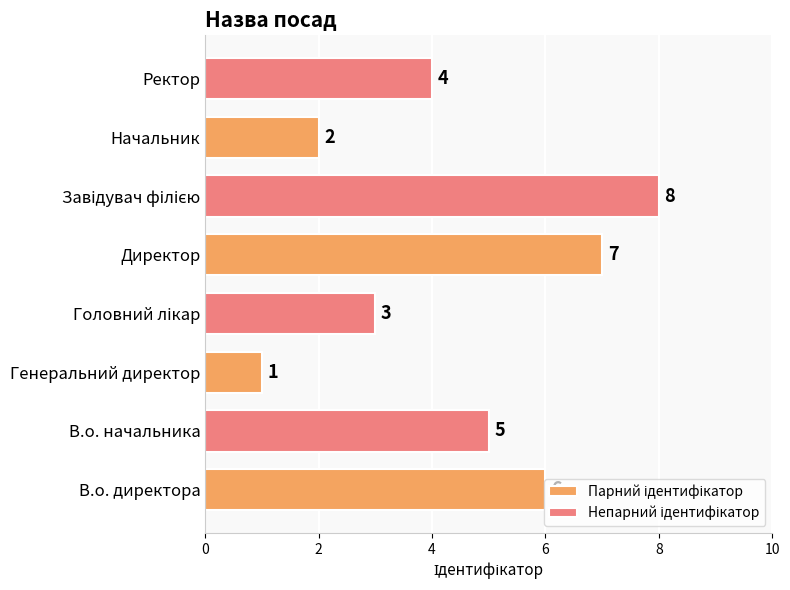

Which series has the largest total across all categories?

Непарний ідентифікатор